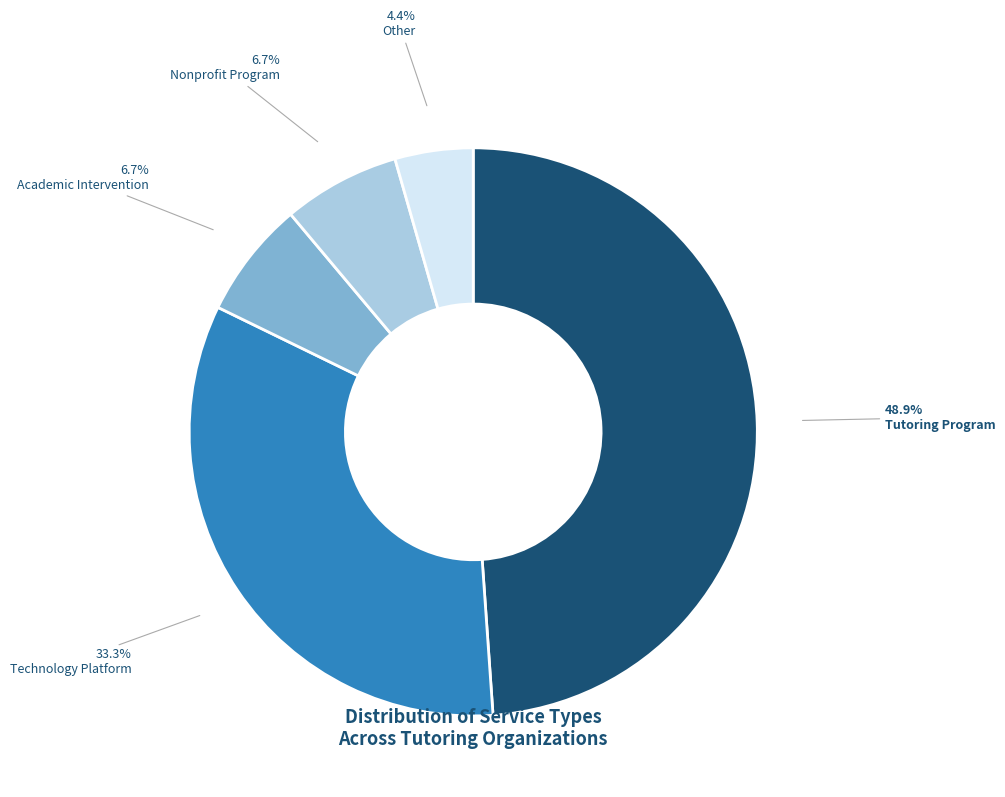

How many segments does this pie chart have?

5